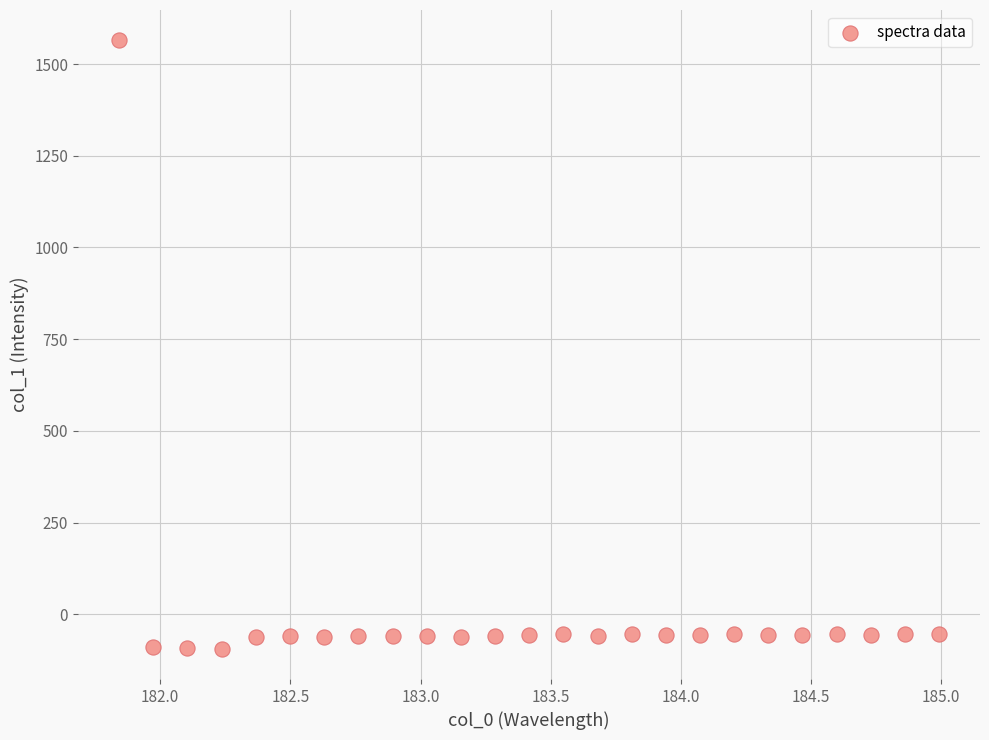

What is the range of X values (max minus min)?

3.1